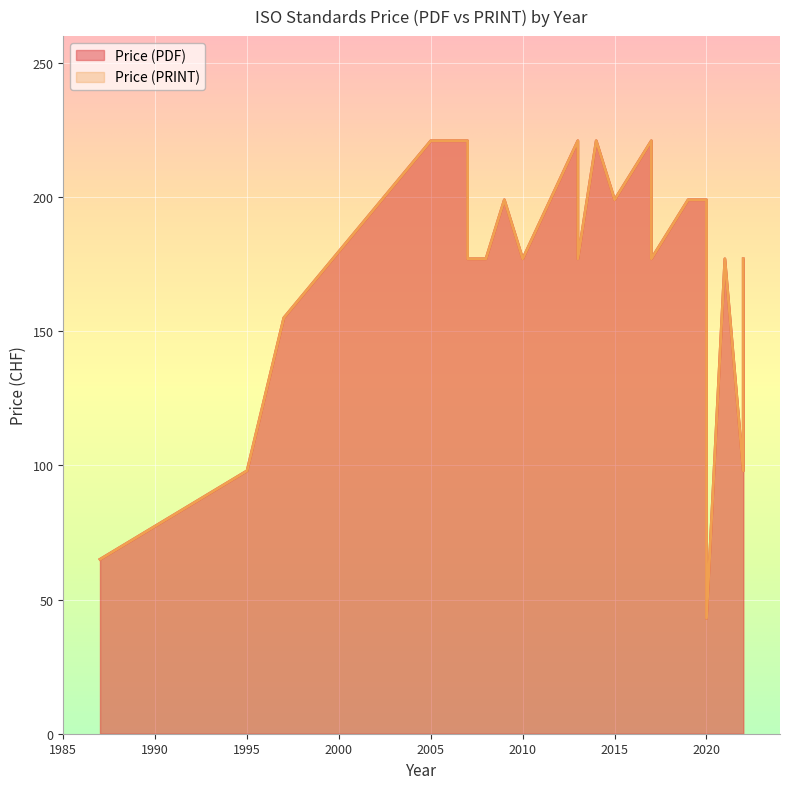

How many values in the Price (PRINT) series exceed 177?

9